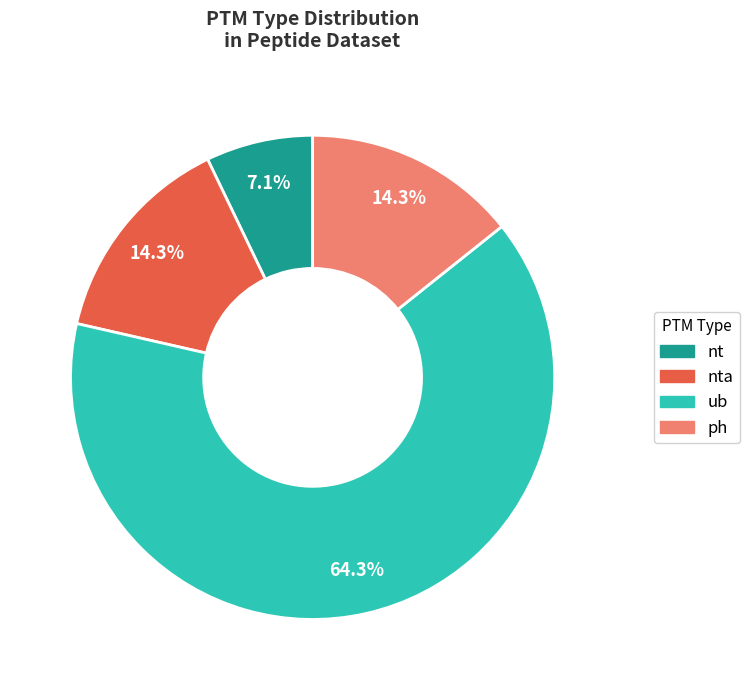

Is there a majority slice in this chart?

Yes